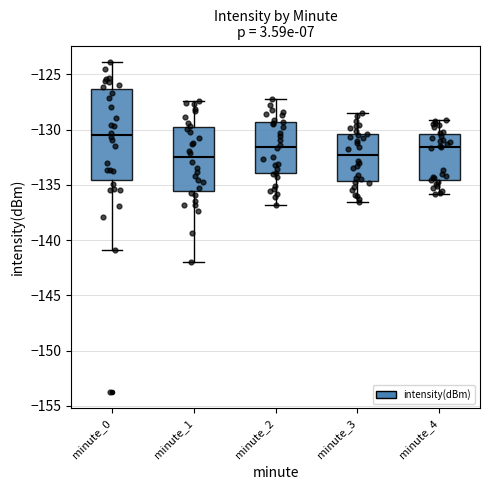

Where is the upper edge of the box for minute_0 on the y-axis? The values are not printed on the chart, so give them approximately, as read against the axis.

-126.5